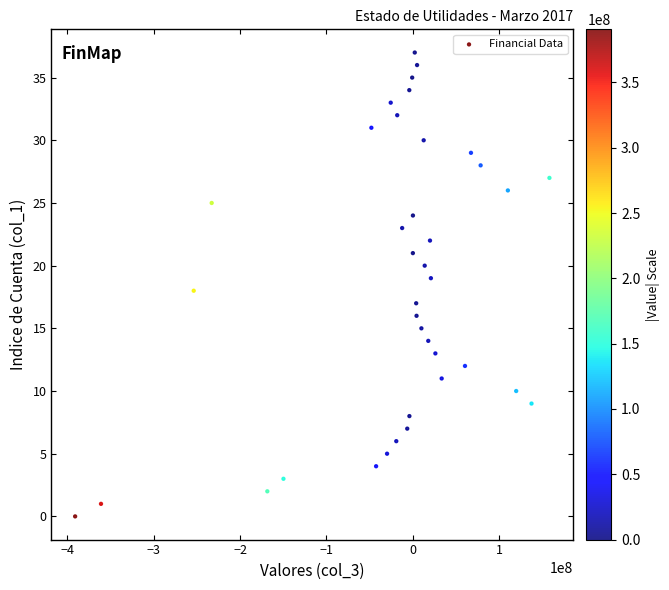

What is the range of Y values (max minus min)?

37